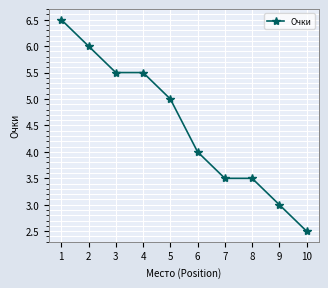

Which label corresponds to the smallest value in the chart?

10